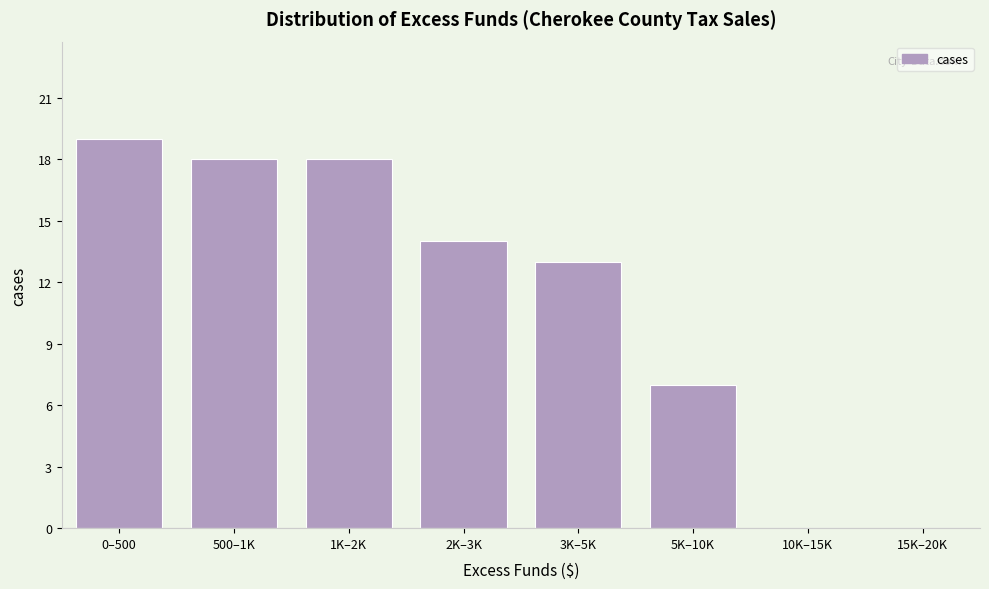

Reading left to right, list all the values displayed in this chart.

0–500=19	500–1K=18	1K–2K=18	2K–3K=14	3K–5K=13	5K–10K=7	10K–15K=0	15K–20K=0